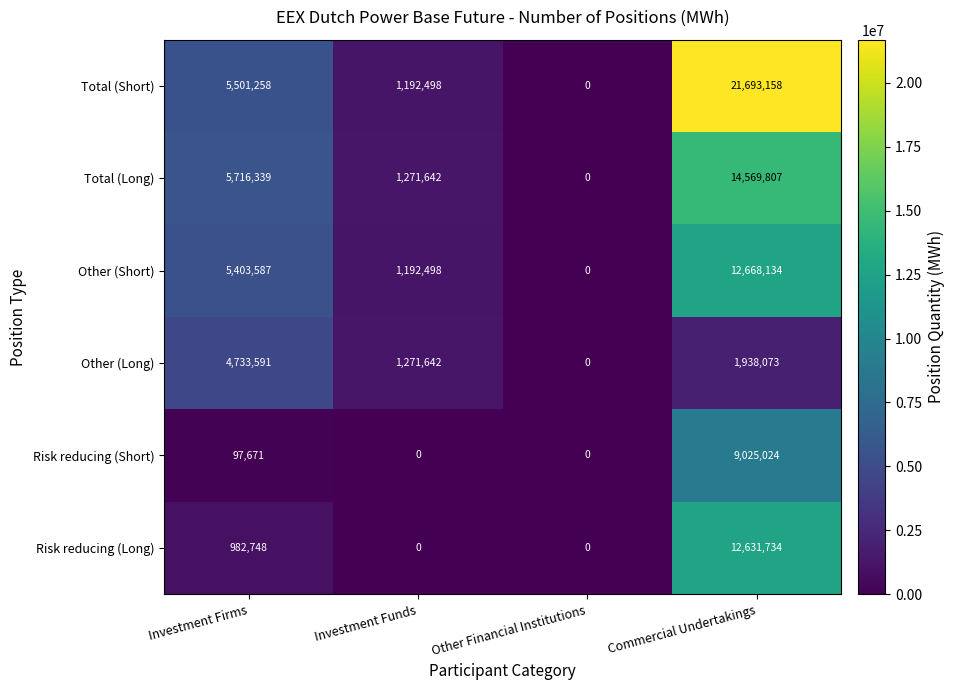

At which label is Risk reducing (Short) closest to 4512512?

Investment Firms